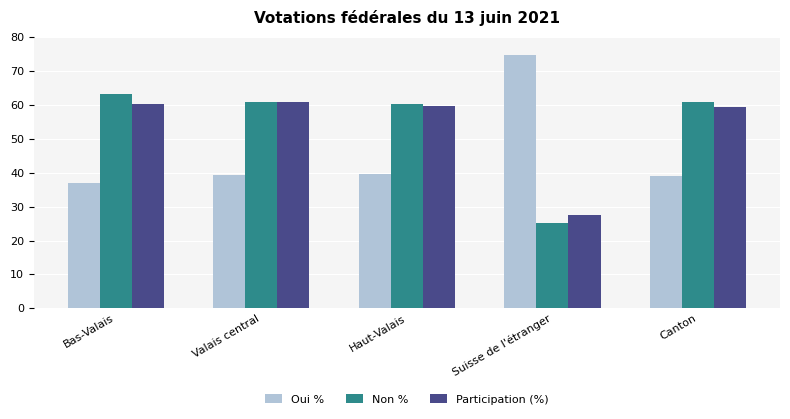

What position from the right is Haut-Valais?

3